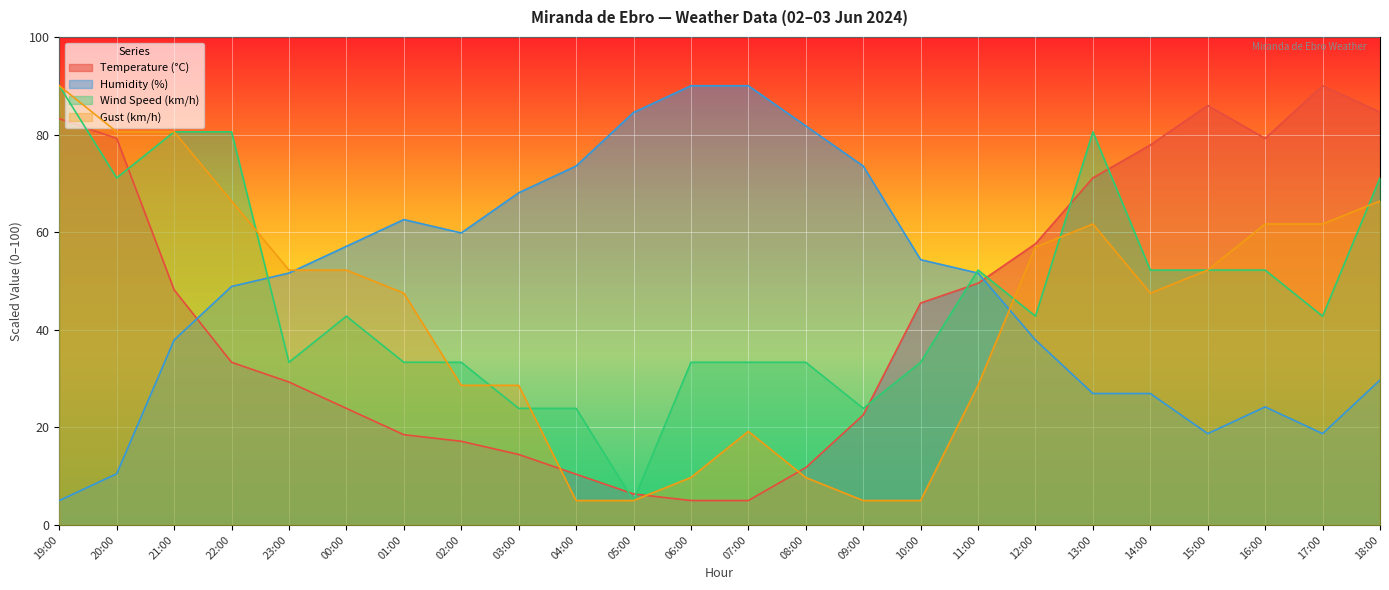

Rank the categories by Wind Speed (km/h) value from highest to lowest.

19:00, 21:00, 22:00, 13:00, 20:00, 18:00, 11:00, 14:00, 15:00, 16:00, 00:00, 12:00, 17:00, 23:00, 01:00, 02:00, 06:00, 07:00, 08:00, 10:00, 03:00, 04:00, 09:00, 05:00